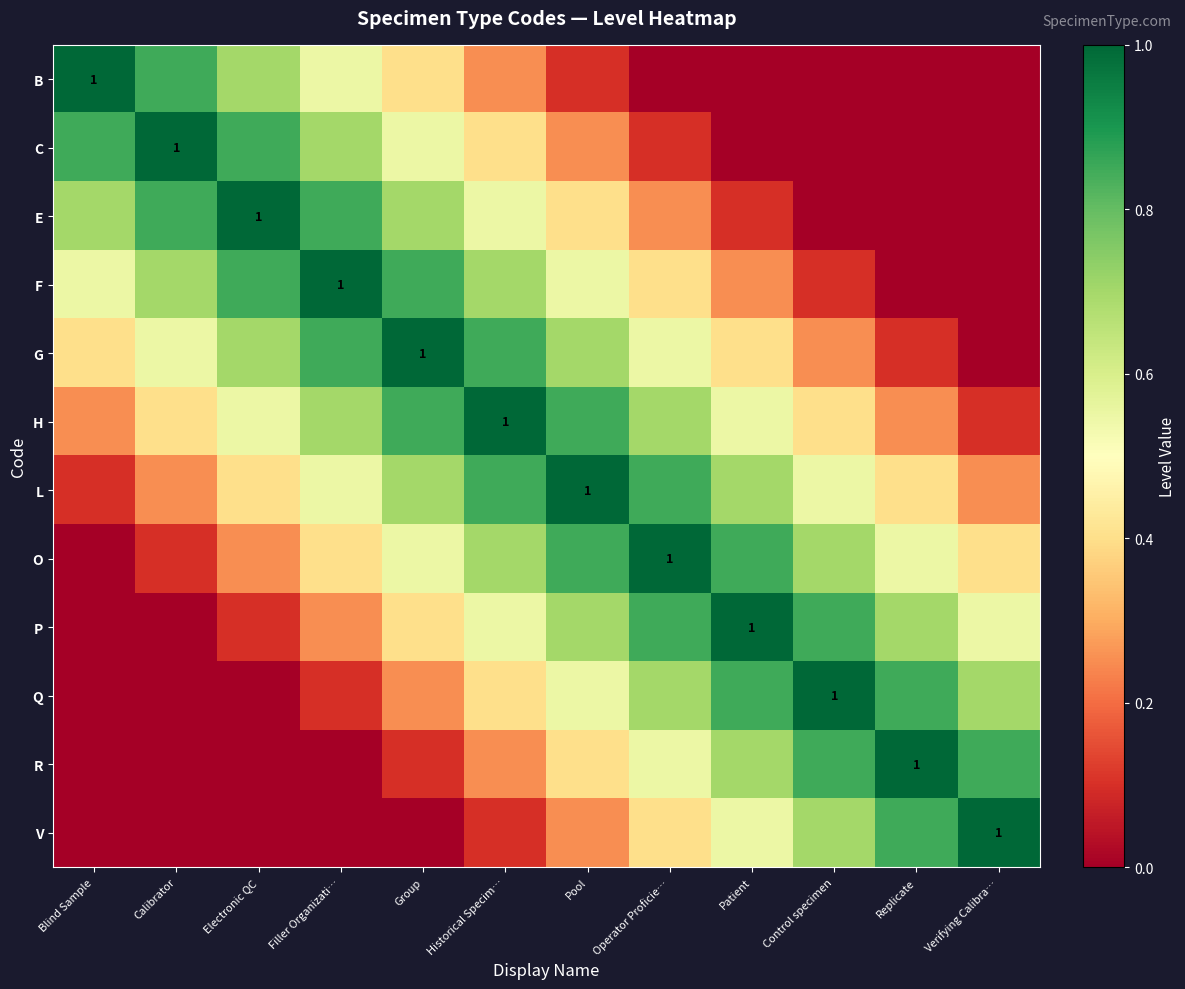

Which series has the largest range (max minus min)?

B